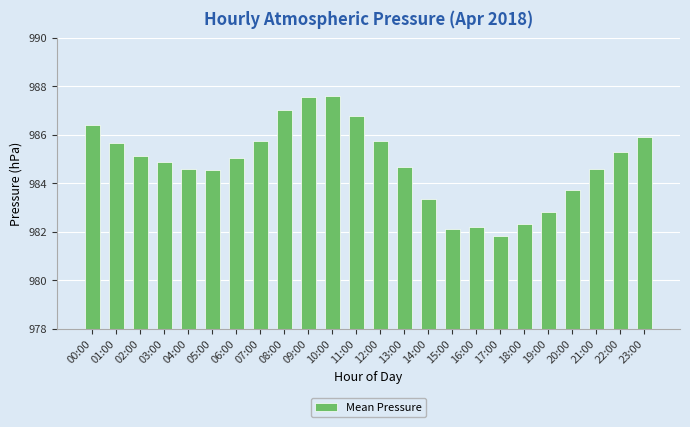

Does the chart contain stacked bars?

No